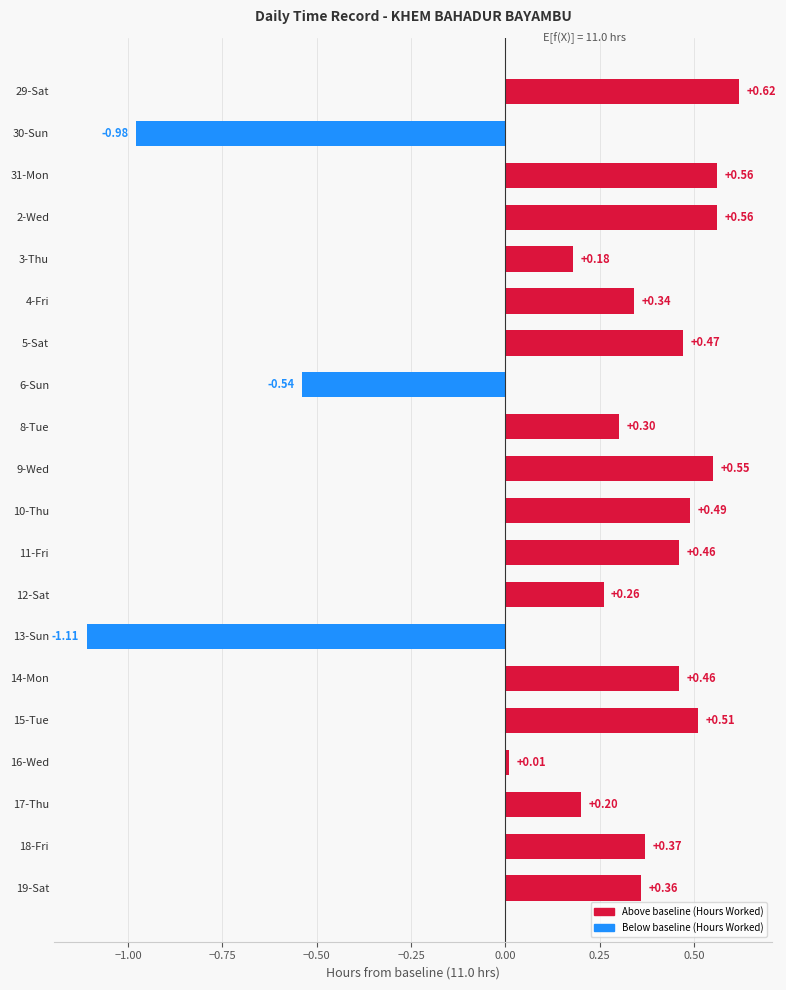

What is the change in value from 3-Thu to 4-Fri?

+0.2